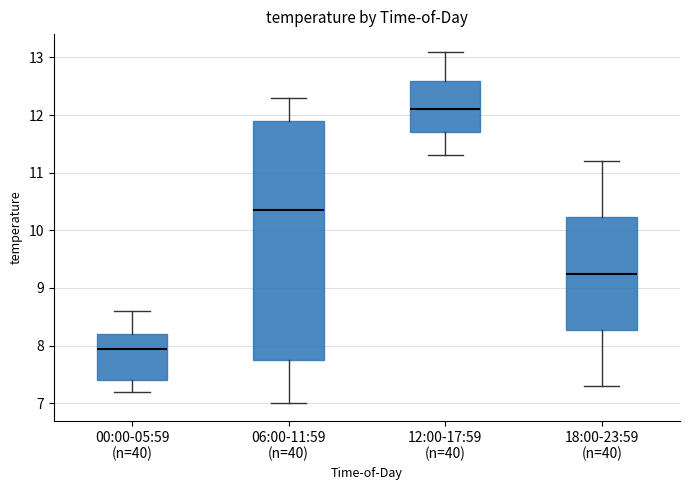

Reading left to right, transcribe this box plot: for each box, give where its median line is, the range the box spans, and where its two whiskers end, as read against the y-axis. The values are not printed on the chart, so give them approximately, as read against the axis.

00:00-05:59 (n=40): median 8.0, box 7.4 to 8.2, whiskers 7.2 to 8.6
06:00-11:59 (n=40): median 10.4, box 7.8 to 11.9, whiskers 7.0 to 12.3
12:00-17:59 (n=40): median 12.1, box 11.7 to 12.6, whiskers 11.3 to 13.1
18:00-23:59 (n=40): median 9.3, box 8.3 to 10.2, whiskers 7.3 to 11.2